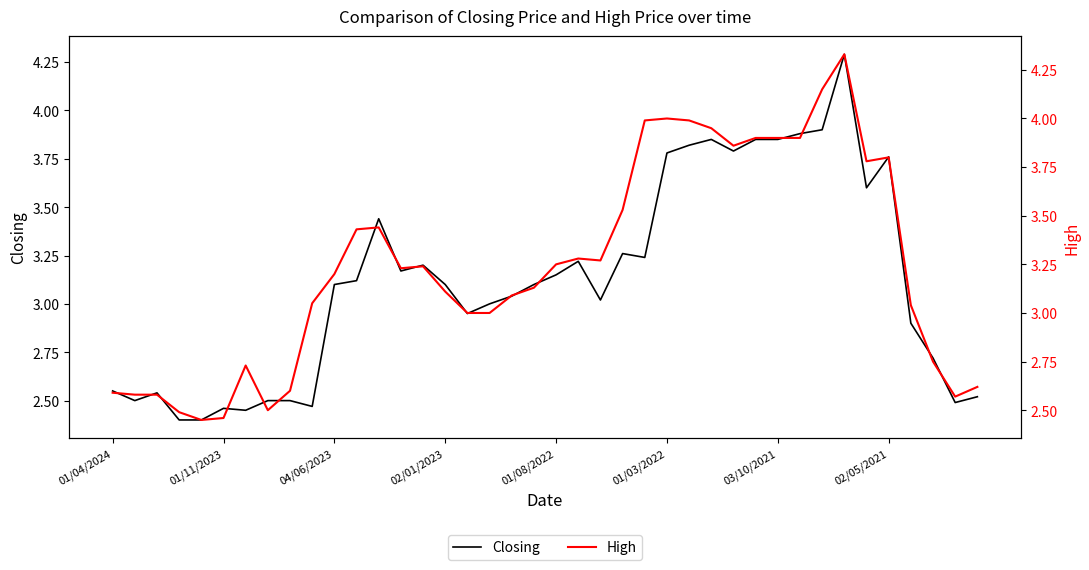

What position from the left is 33?

34